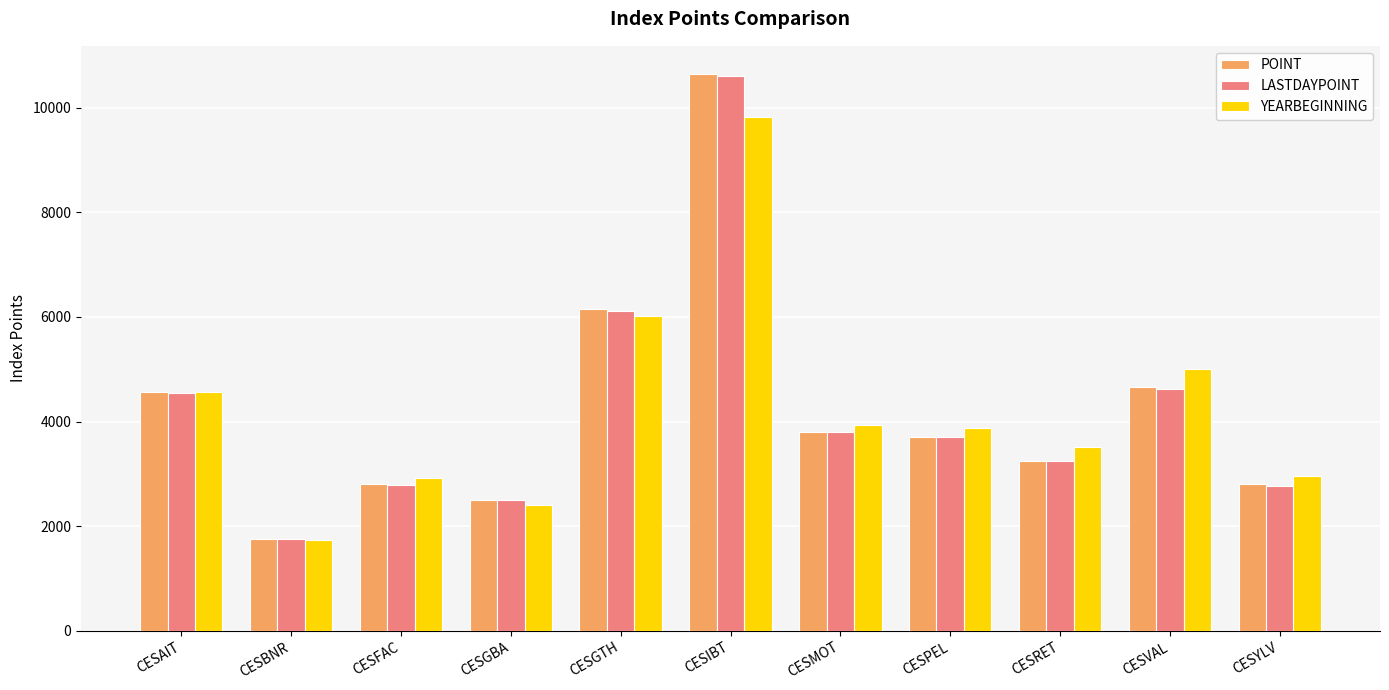

The YEARBEGINNING series shows 3933.9 at CESMOT. True or false?

True